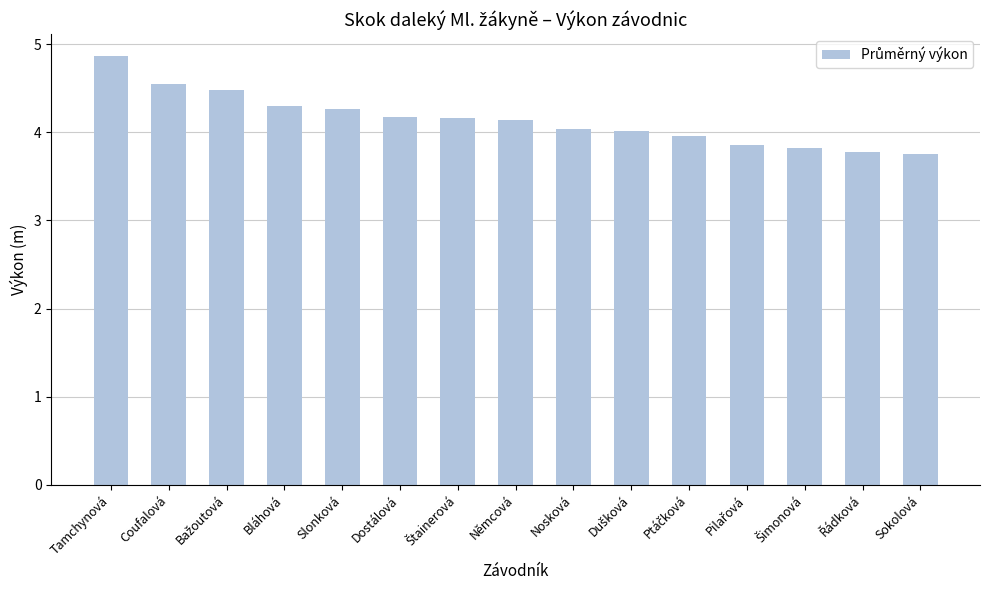

What value does the data have at Sokolová?

3.8